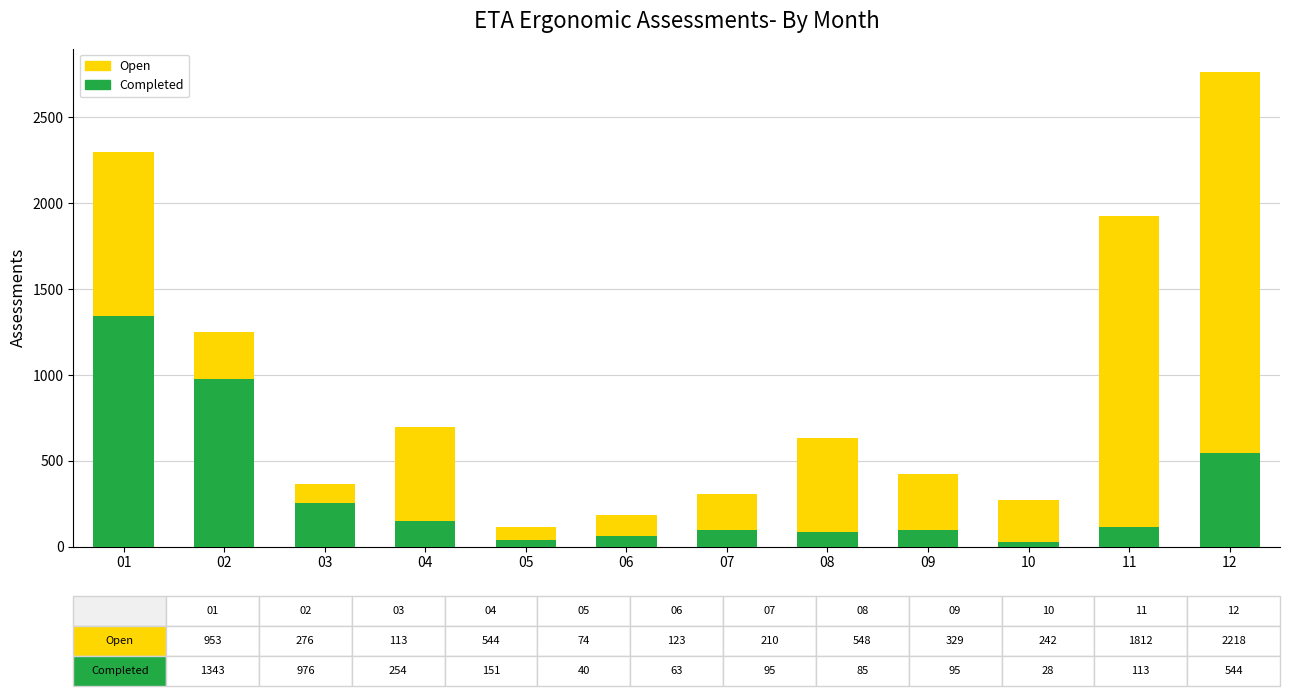

What is the total value across all series at 07?

305